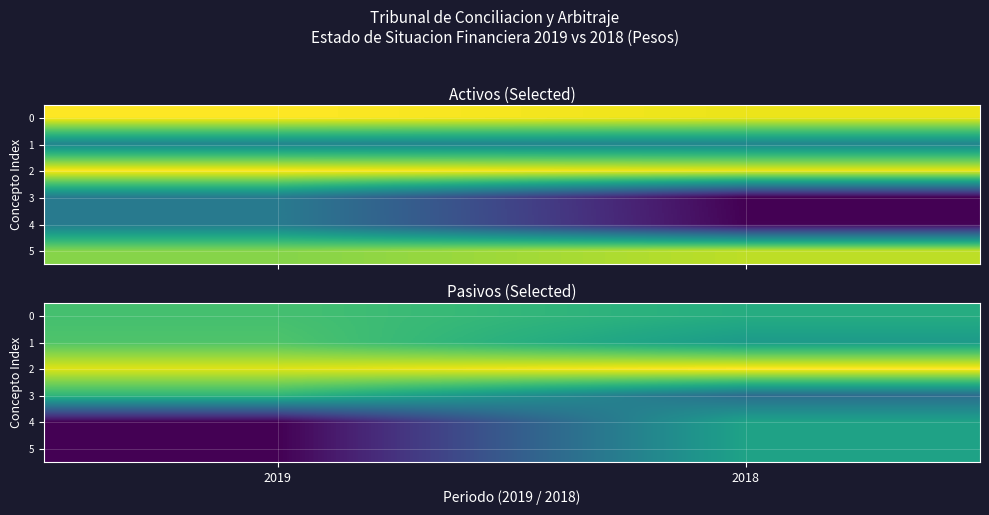

The 2 series shows 8.5 at 2018. True or false?

False